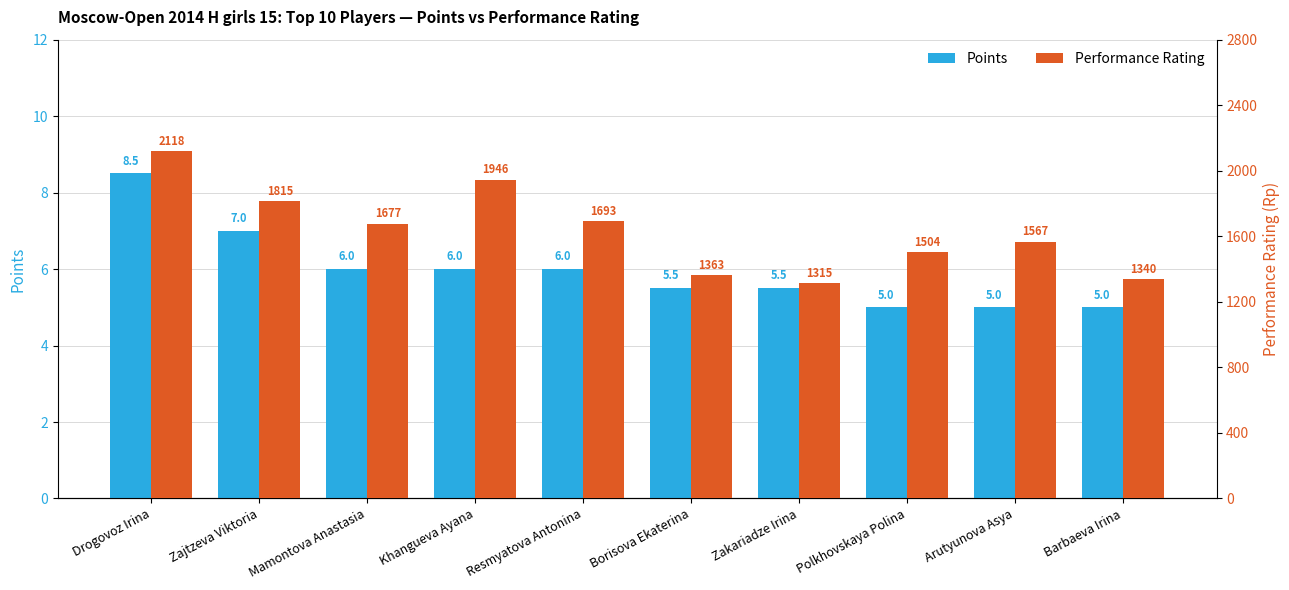

What is the highest value of the Points series?

8.5